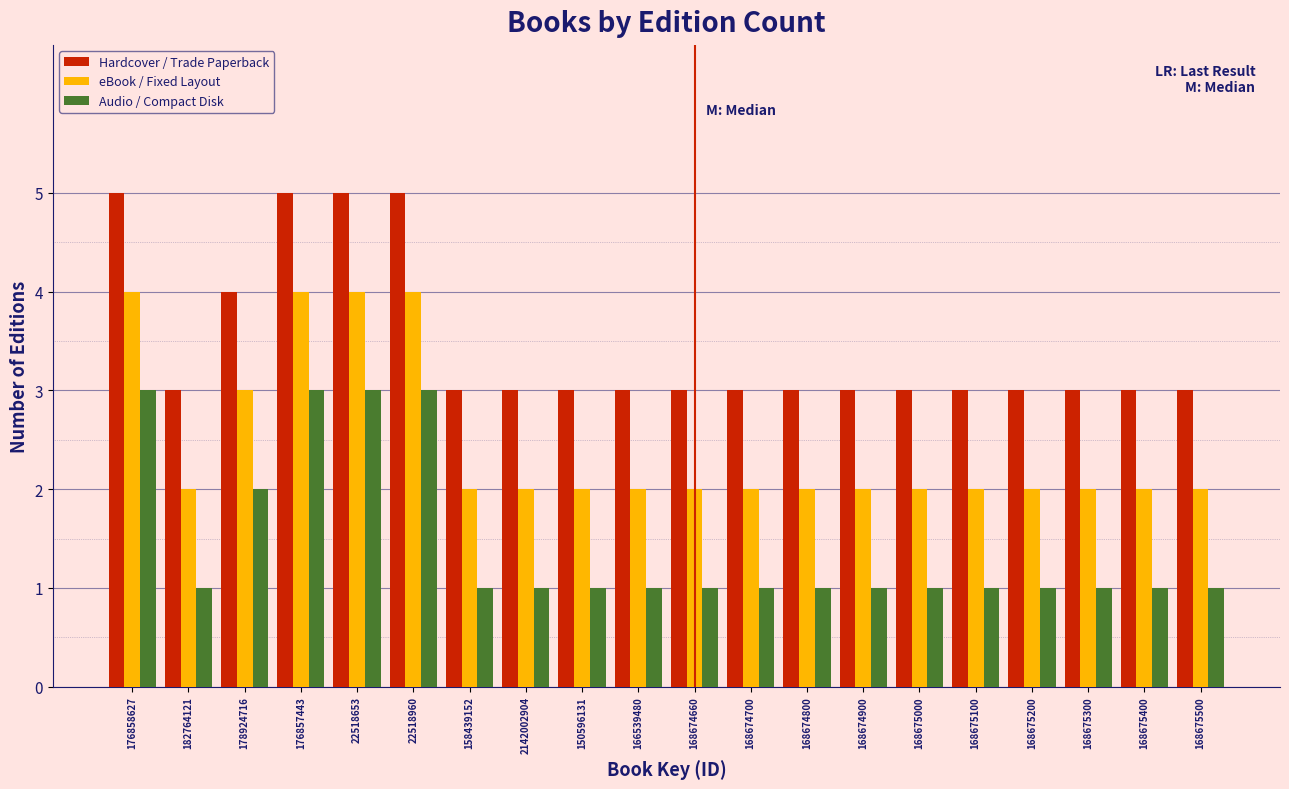

The Hardcover / Trade Paperback series shows 3 at 2142002904. True or false?

True